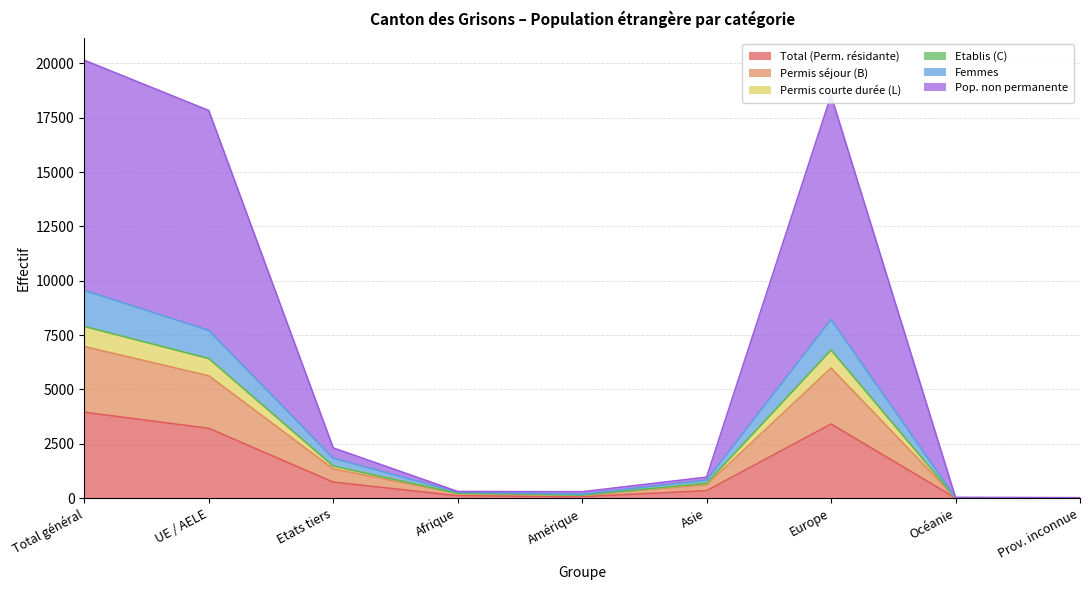

What is the maximum value shown in the chart?

20141